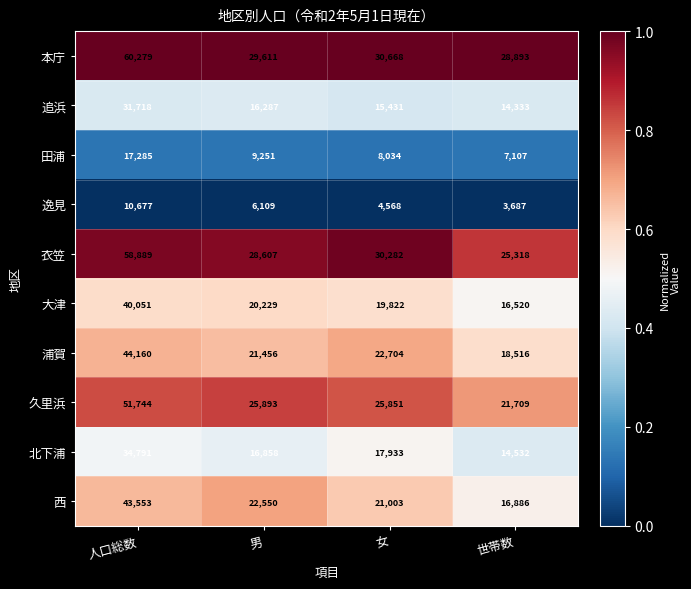

How many categories are shown in the chart?

4